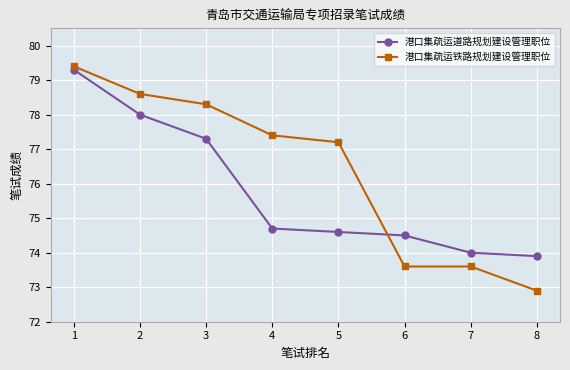

What is the minimum value for 港口集疏运铁路规划建设管理职位?

72.9